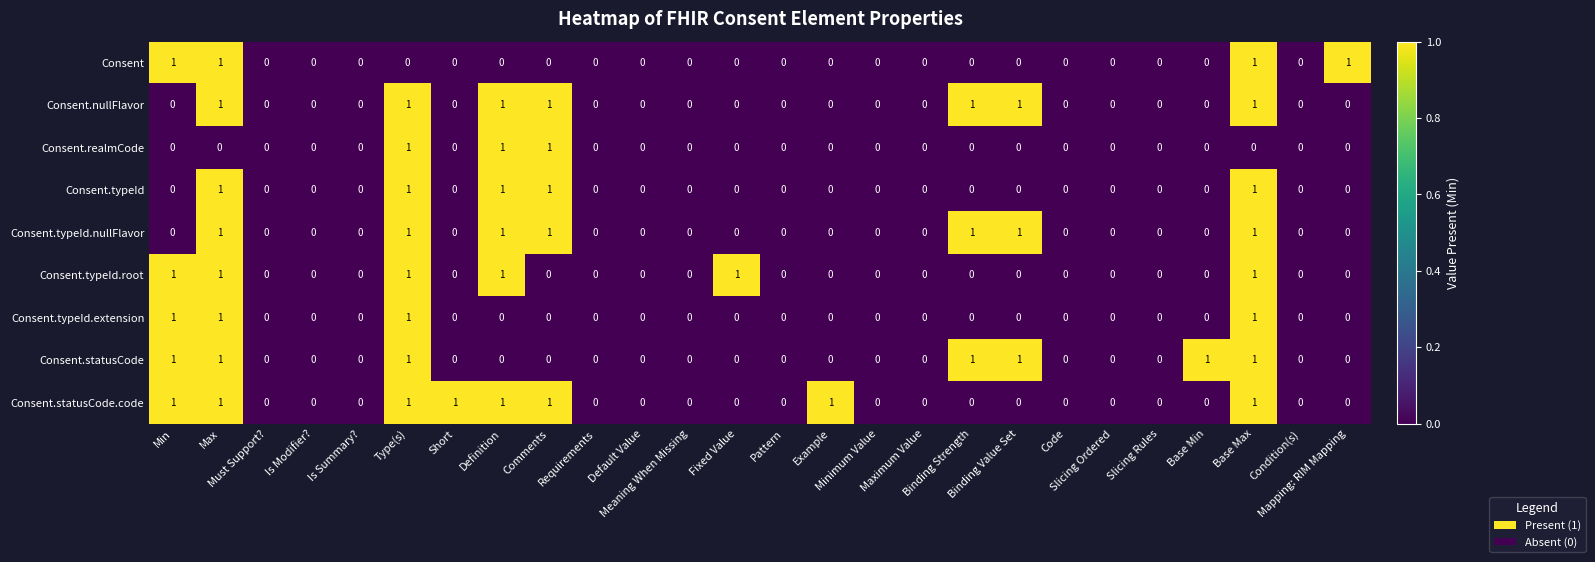

What is the sum of all Consent.typeId.root values?

6